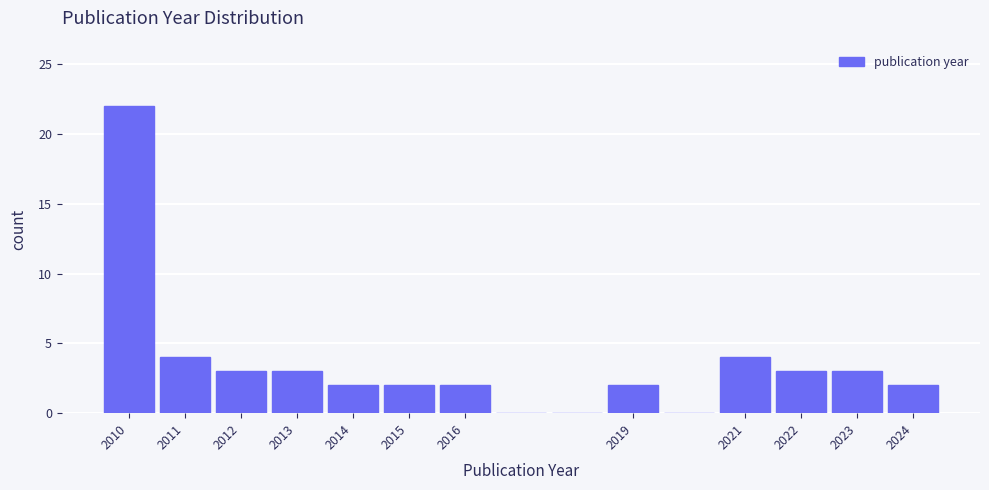

Which range on the x-axis has the tallest bar?

2009.5 to 2010.5